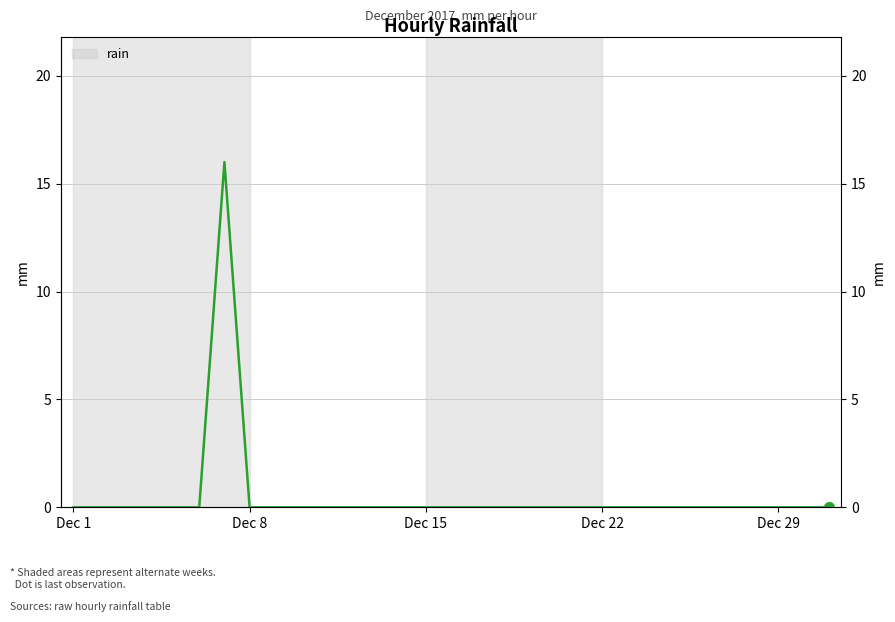

Is this an area chart (filled region under the line)?

No